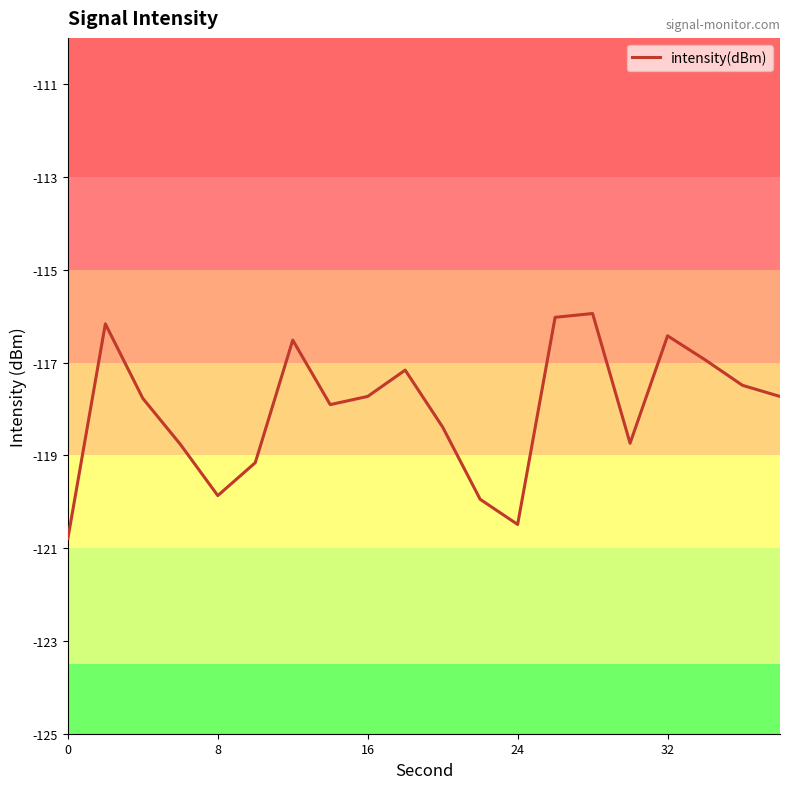

What is the smallest value displayed?

-120.8